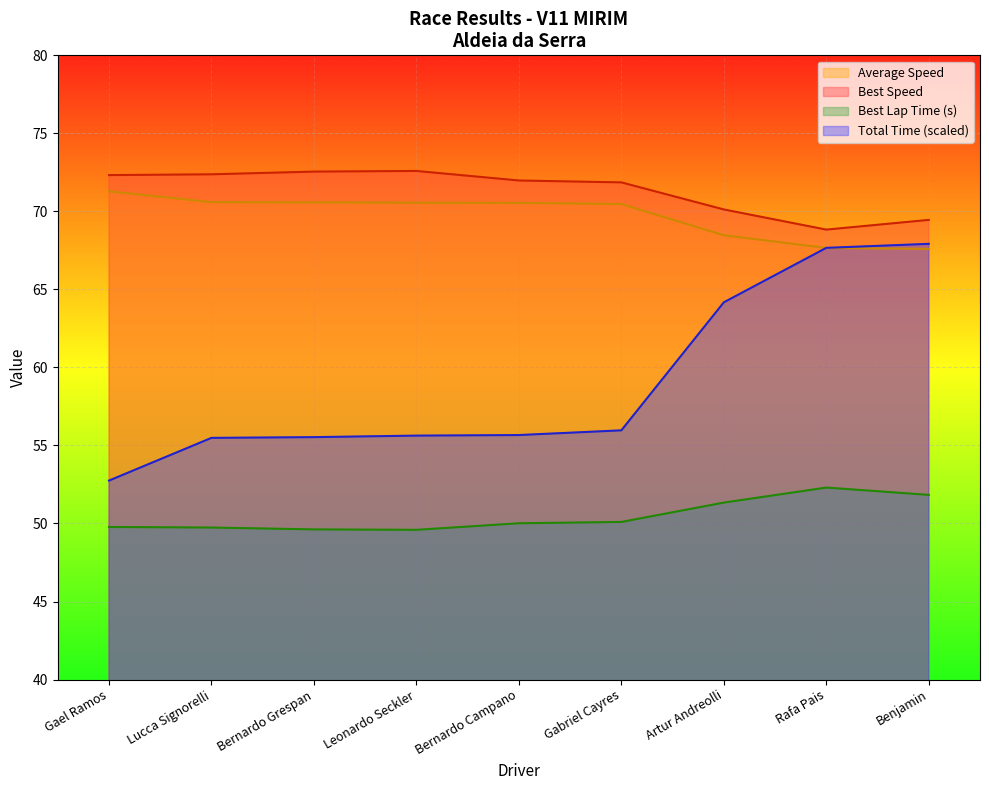

The value of Average Speed at Lucca Signorelli is 16.0. True or false?

False